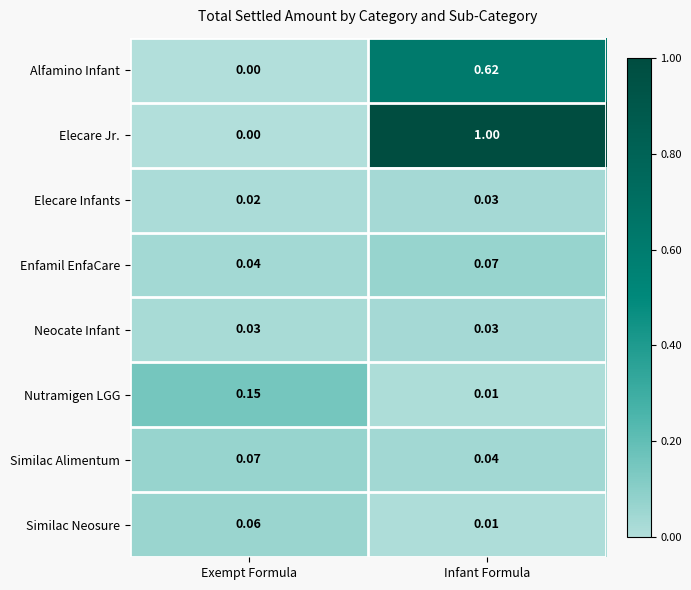

At which category does the chart reach its peak across all series?

Infant Formula